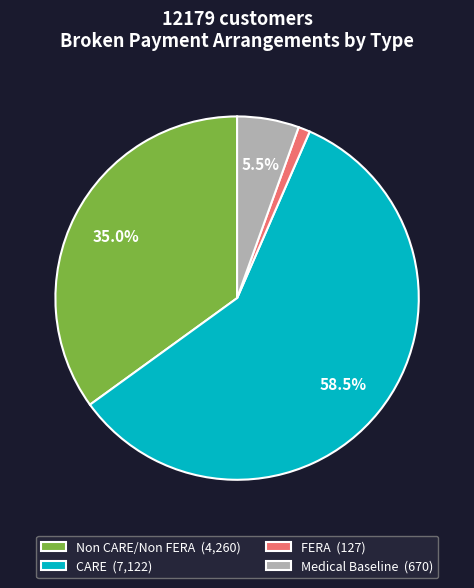

Is there any slice that represents more than half of the pie?

Yes